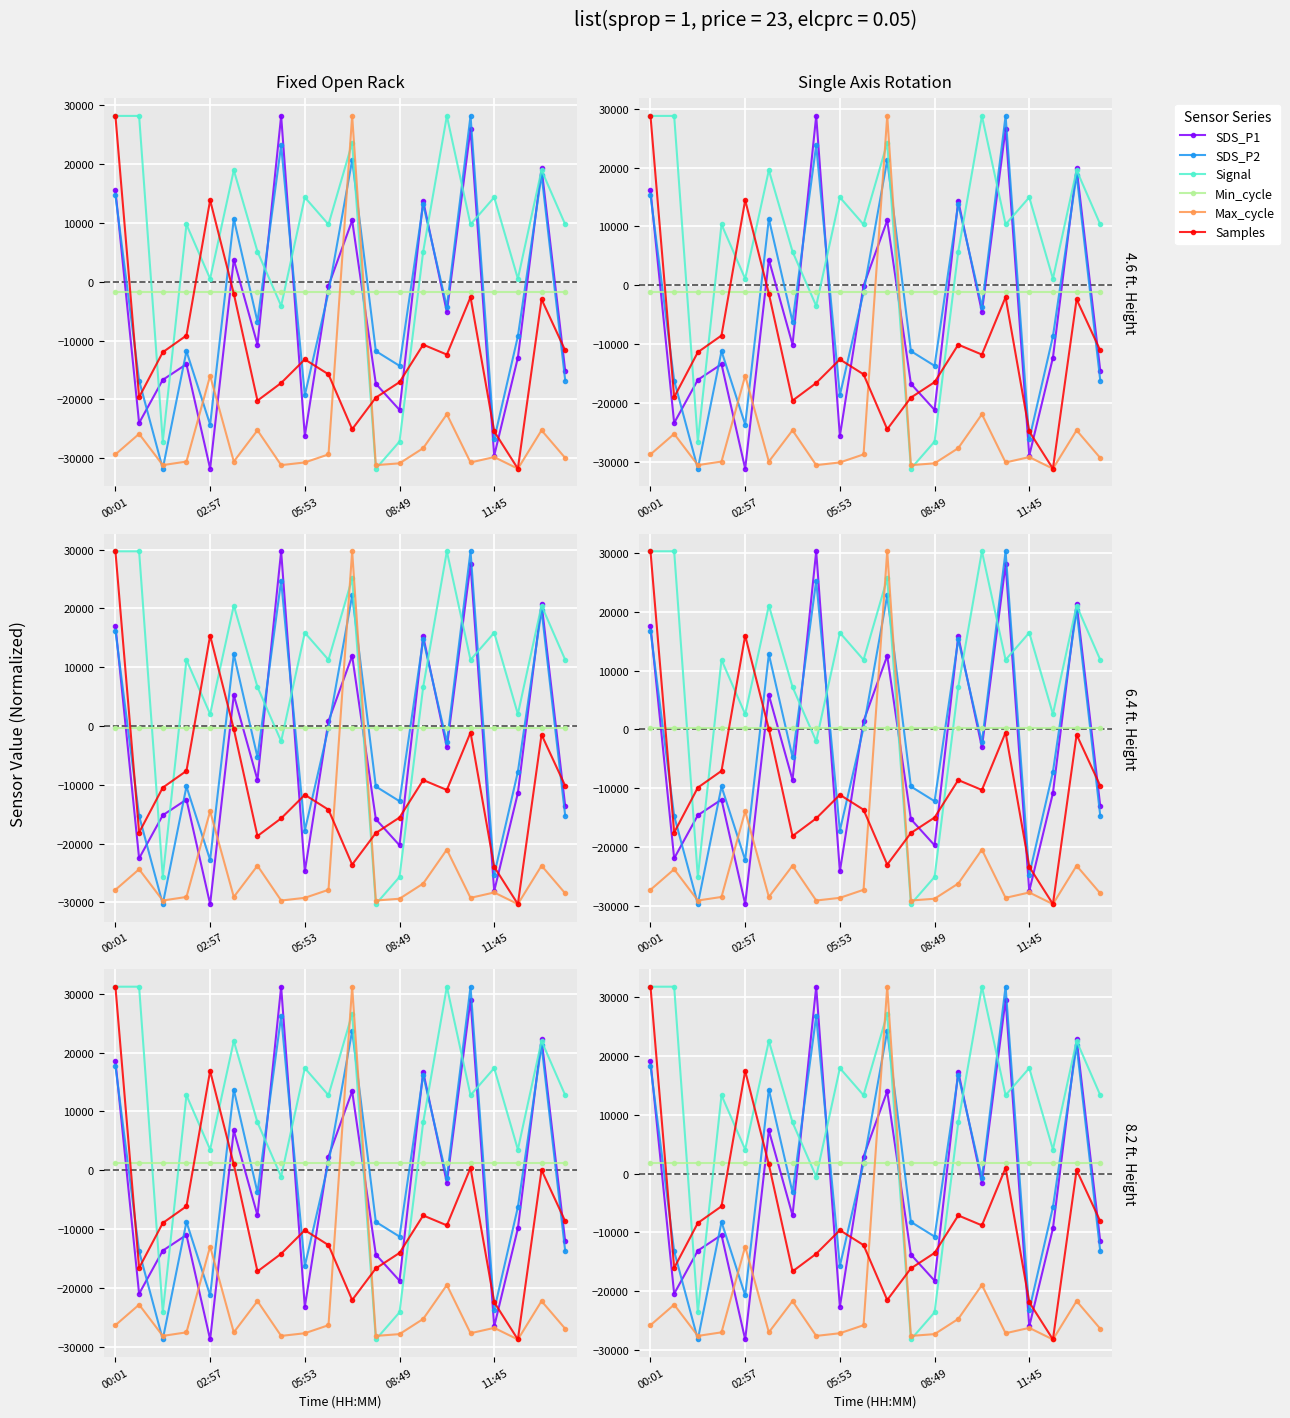

Between 7 and 15, which series saw the biggest shift?

Samples